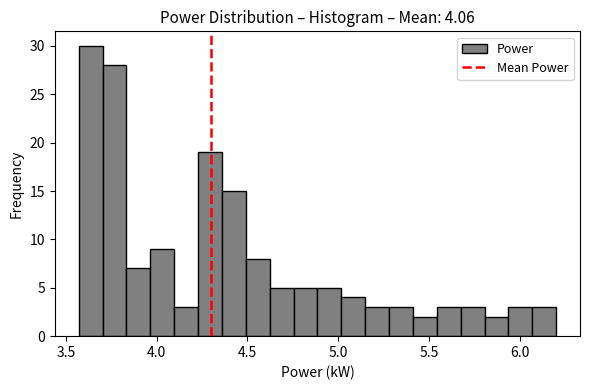

Around what value on the x-axis is the tallest bar? Give the approximate position of its centre, as read against the axis.

3.65